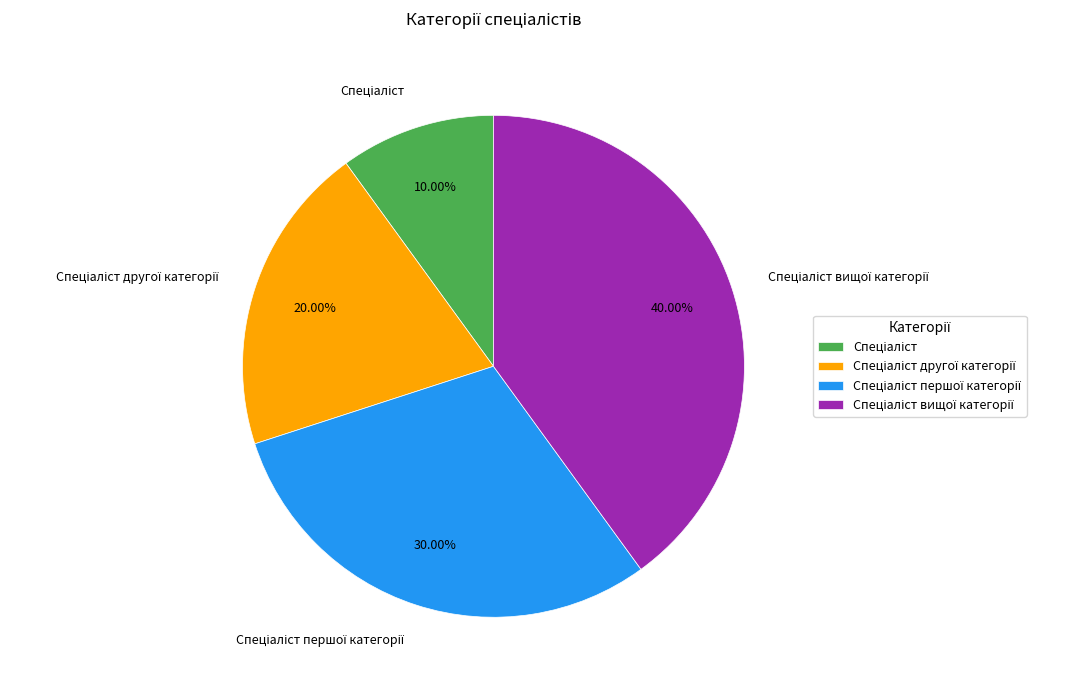

Does any single category account for the majority?

No